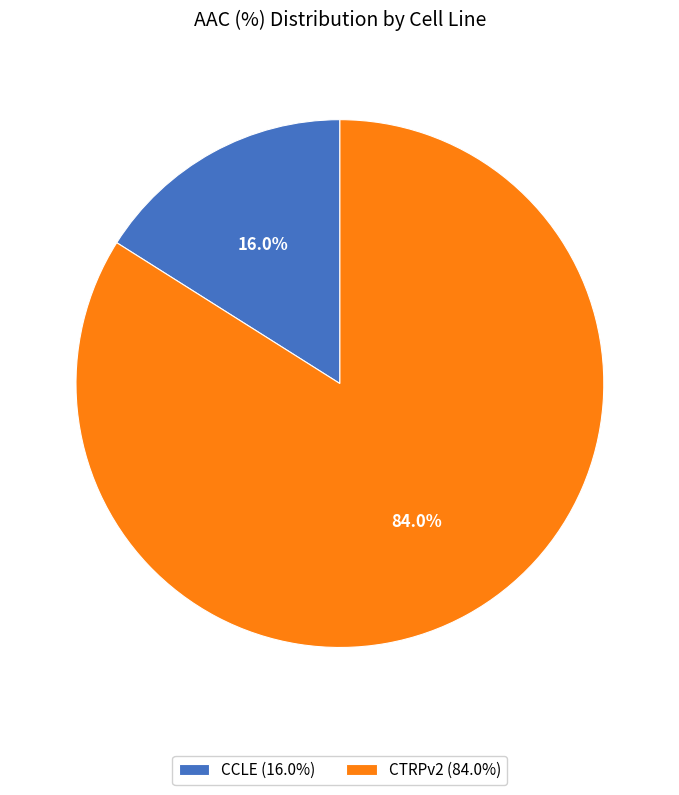

What is the ratio of the value at CTRPv2 to the value at CCLE?

5.2